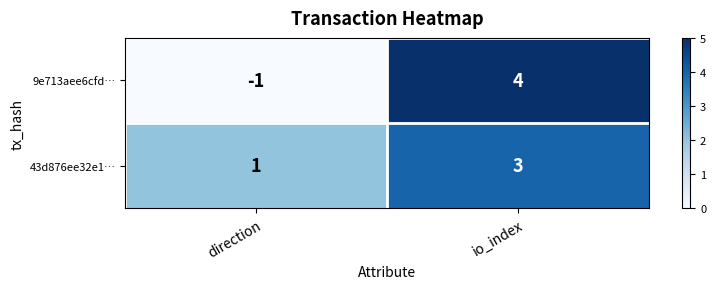

What is the sum of all 9e713aee6cfd… values?

3